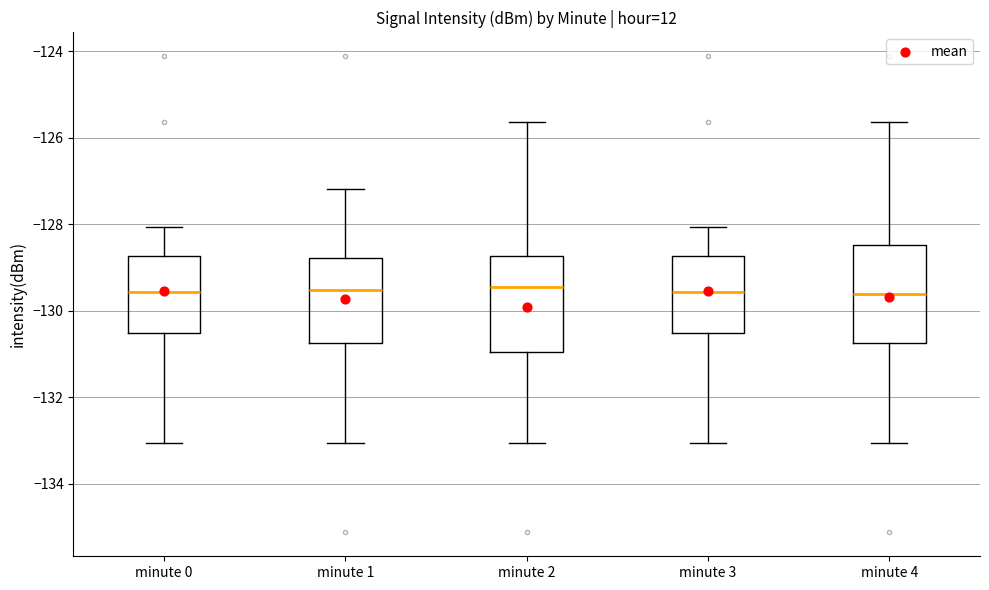

Where is the lower edge of the box for minute 4 on the y-axis? The values are not printed on the chart, so give them approximately, as read against the axis.

-130.8